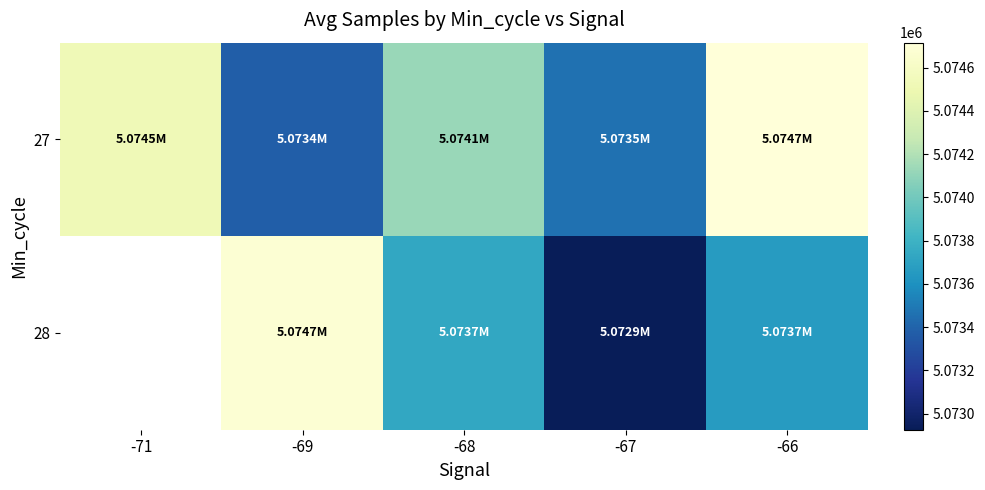

At -69, list the series in order from largest to smallest.

28, 27